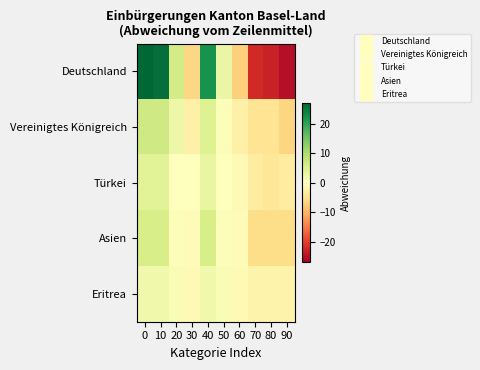

Reading right to left, what are all the values shown in this chart?

Deutschland: 90=-25.1	80=-23.1	70=-22.1	60=-7.1	50=2.9	40=21.9	30=-6.1	20=5.9	10=25.9	0=26.9
Vereinigtes Königreich: 90=-6.5	80=-4.5	70=-4.5	60=-2.5	50=0.5	40=4.5	30=-2.5	20=2.5	10=6.5	0=6.5
Türkei: 90=-3.0	80=-4.0	70=-3.0	60=-1.0	50=0.0	40=3.0	30=0.0	20=0.0	10=4.0	0=4.0
Asien: 90=-5.5	80=-5.5	70=-5.5	60=-0.5	50=0.5	40=5.5	30=-0.5	20=0.5	10=5.5	0=5.5
Eritrea: 90=-2.0	80=-2.0	70=-2.0	60=-1.0	50=1.0	40=2.0	30=-1.0	20=1.0	10=2.0	0=2.0